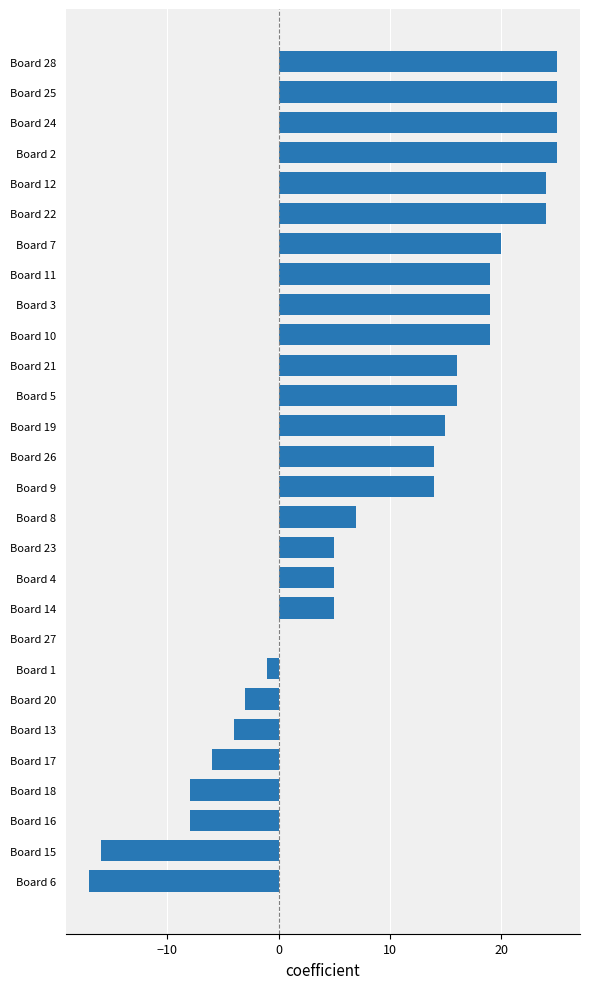

Reading top to bottom, extract all data points from this chart.

Board 28=25	Board 25=25	Board 24=25	Board 2=25	Board 12=24	Board 22=24	Board 7=20	Board 11=19	Board 3=19	Board 10=19	Board 21=16	Board 5=16	Board 19=15	Board 26=14	Board 9=14	Board 8=7	Board 23=5	Board 4=5	Board 14=5	Board 27=0	Board 1=-1	Board 20=-3	Board 13=-4	Board 17=-6	Board 18=-8	Board 16=-8	Board 15=-16	Board 6=-17